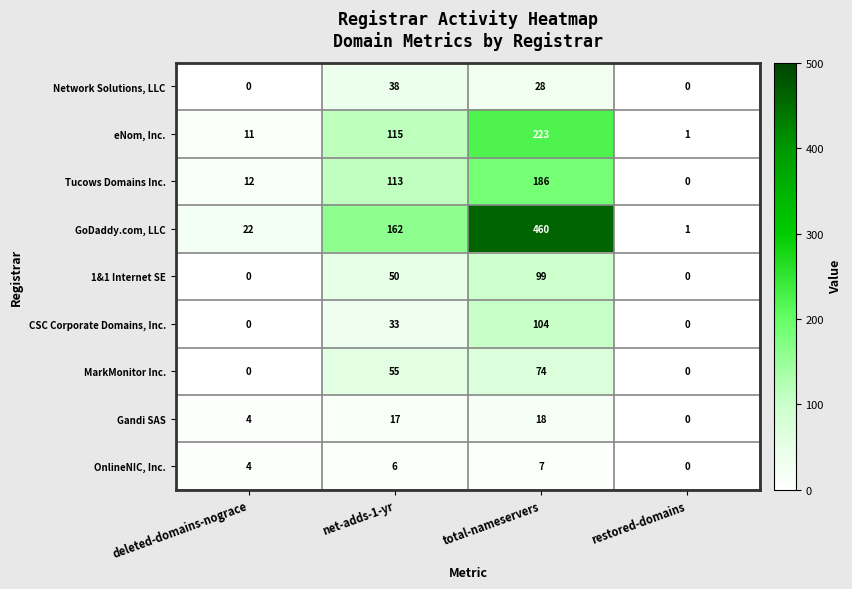

List the series in order of their peak value, highest first.

GoDaddy.com, LLC, eNom, Inc., Tucows Domains Inc., CSC Corporate Domains, Inc., 1&1 Internet SE, MarkMonitor Inc., Network Solutions, LLC, Gandi SAS, OnlineNIC, Inc.